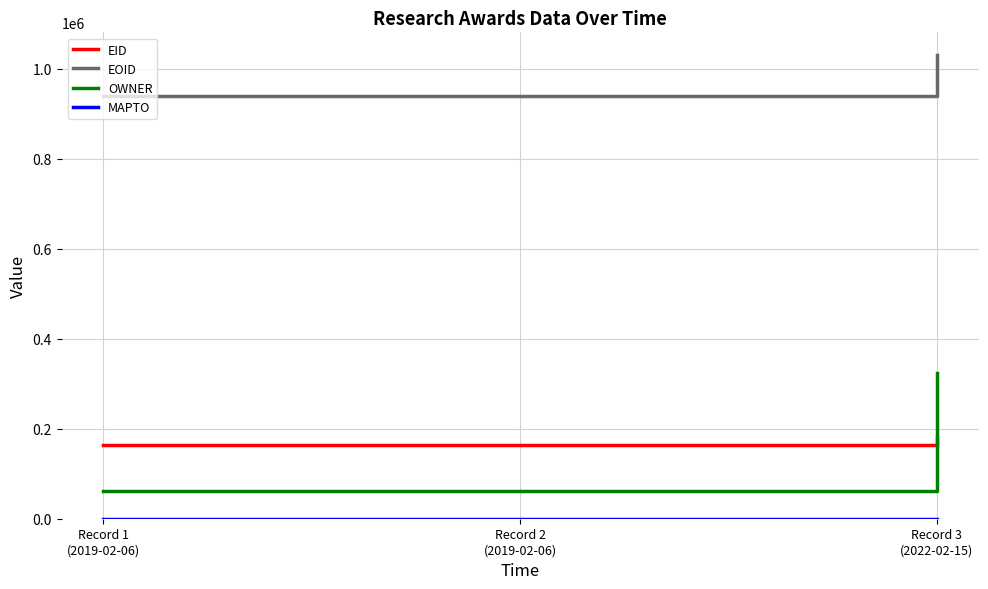

What is the difference between the EID values at Record 2
(2019-02-06) and Record 1
(2019-02-06)?

6